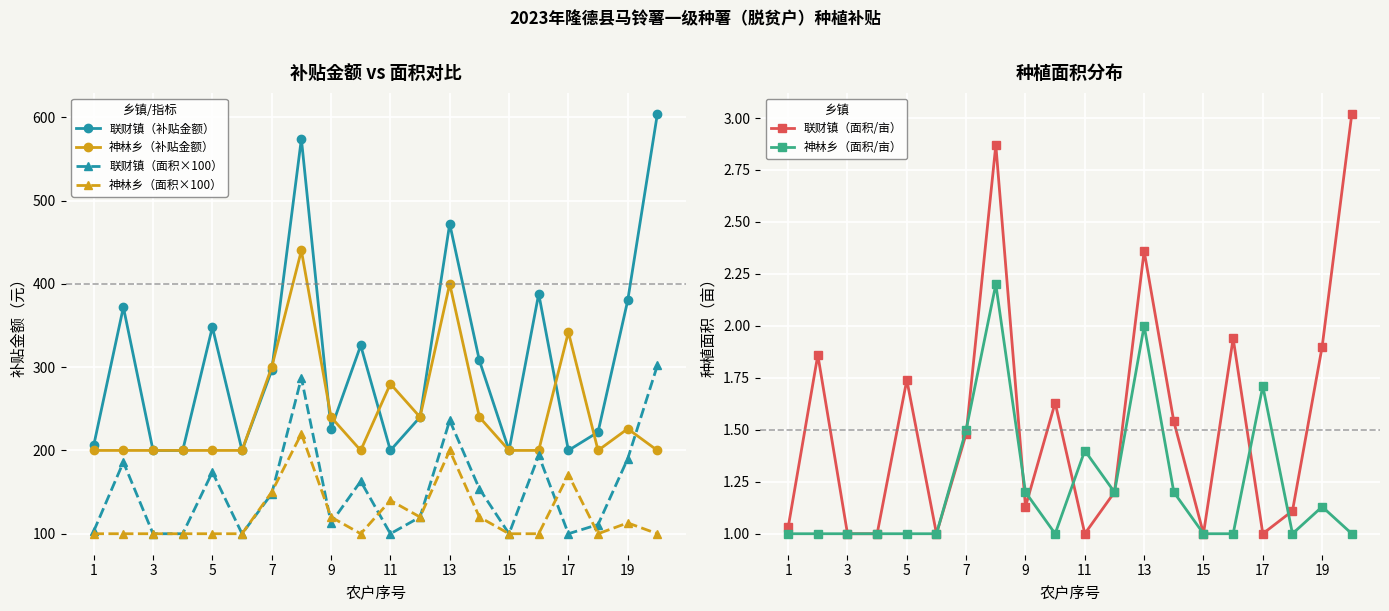

Is the value of 联财镇（面积×100） at 9 greater than the value of 神林乡（面积×100） at 1?

Yes